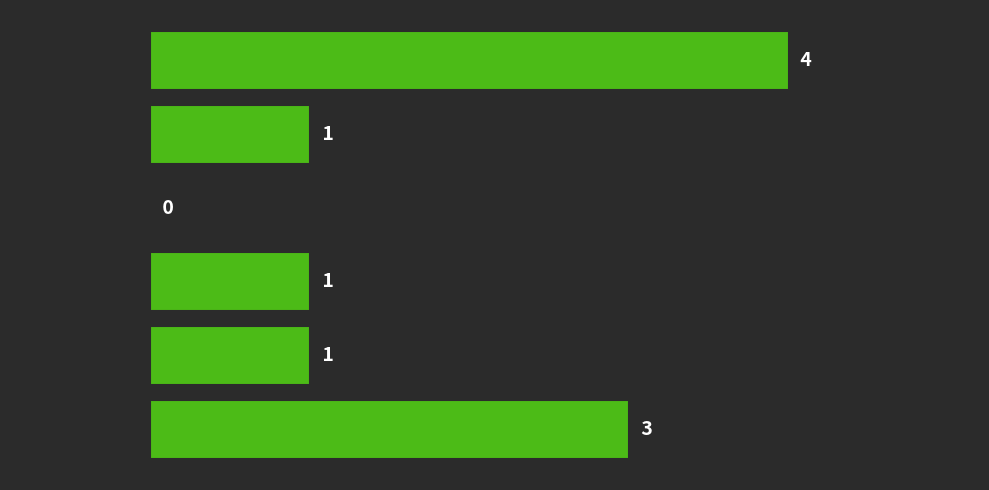

Reading top to bottom, transcribe all the data shown in this chart.

[1.3, 4.4)=4	[4.4, 7.5)=1	[7.5, 10.6)=0	[10.6, 13.7)=1	[13.7, 16.8)=1	[16.8, 19.9)=3